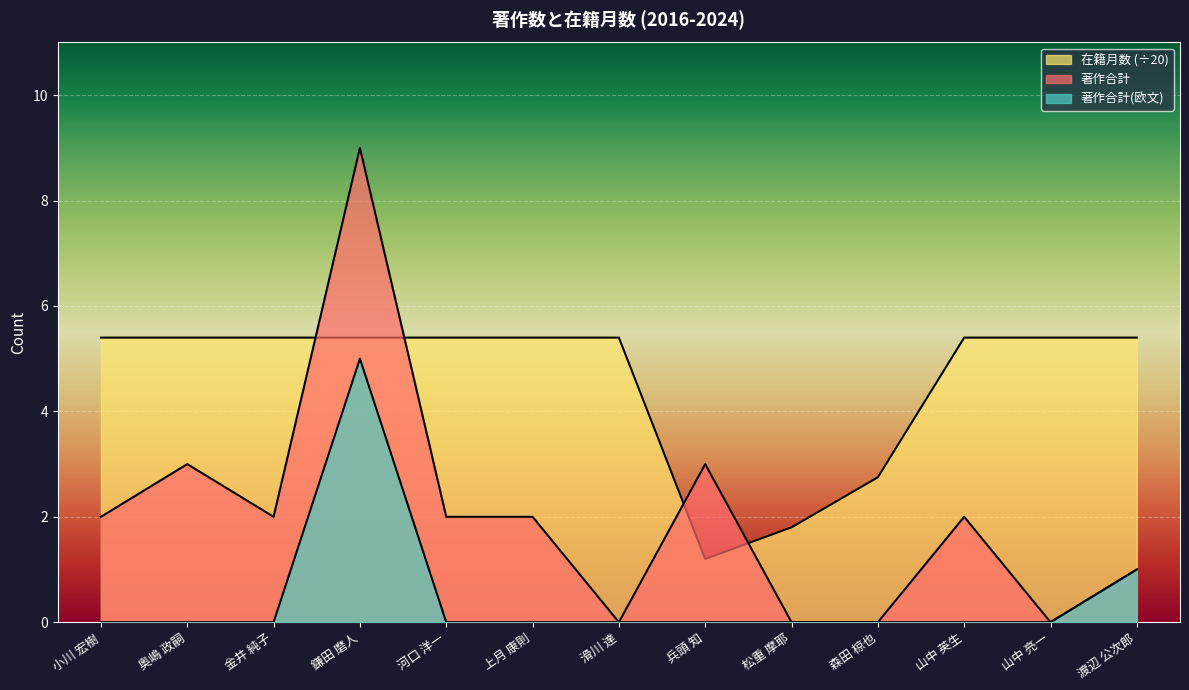

Reading left to right, transcribe all the data shown in this chart.

著作合計: 2.0	3.0	2.0	9.0	2.0	2.0	0.0	3.0	0.0	0.0	2.0	0.0	1.0
著作合計(欧文): 0.0	0.0	0.0	5.0	0.0	0.0	0.0	0.0	0.0	0.0	0.0	0.0	1.0
在籍月数: 5.4	5.4	5.4	5.4	5.4	5.4	5.4	1.2	1.8	2.8	5.4	5.4	5.4